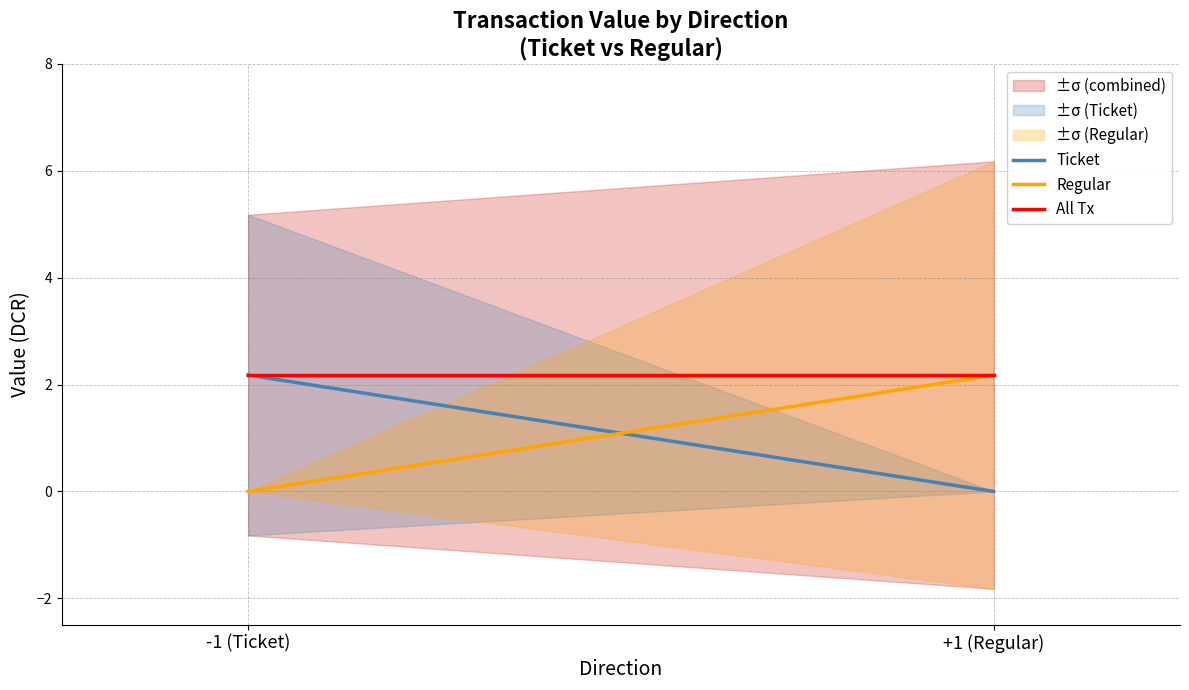

Reading left to right, extract all data points from this chart.

Ticket: -1 (Ticket)=2.2	+1 (Regular)=0.0
Regular: -1 (Ticket)=0.0	+1 (Regular)=2.2
All Tx: -1 (Ticket)=2.2	+1 (Regular)=2.2